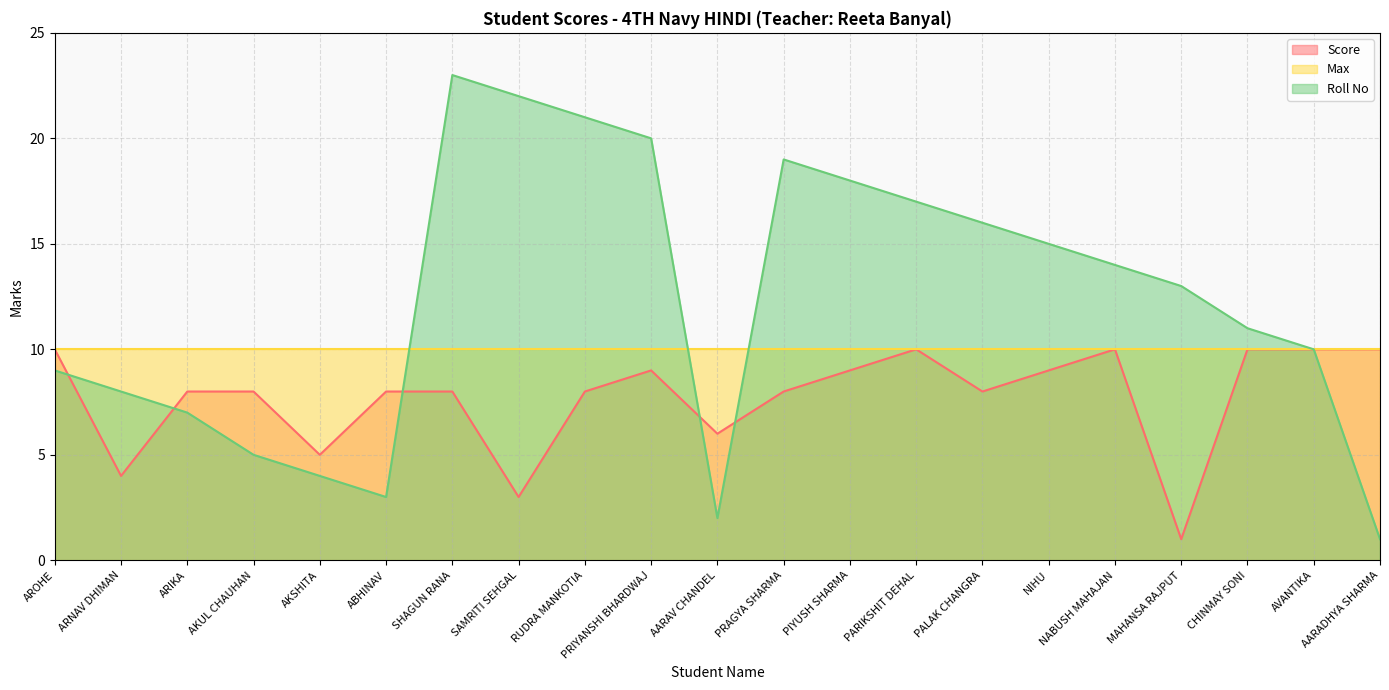

What is the label of the 3rd point from the right?

CHINMAY SONI